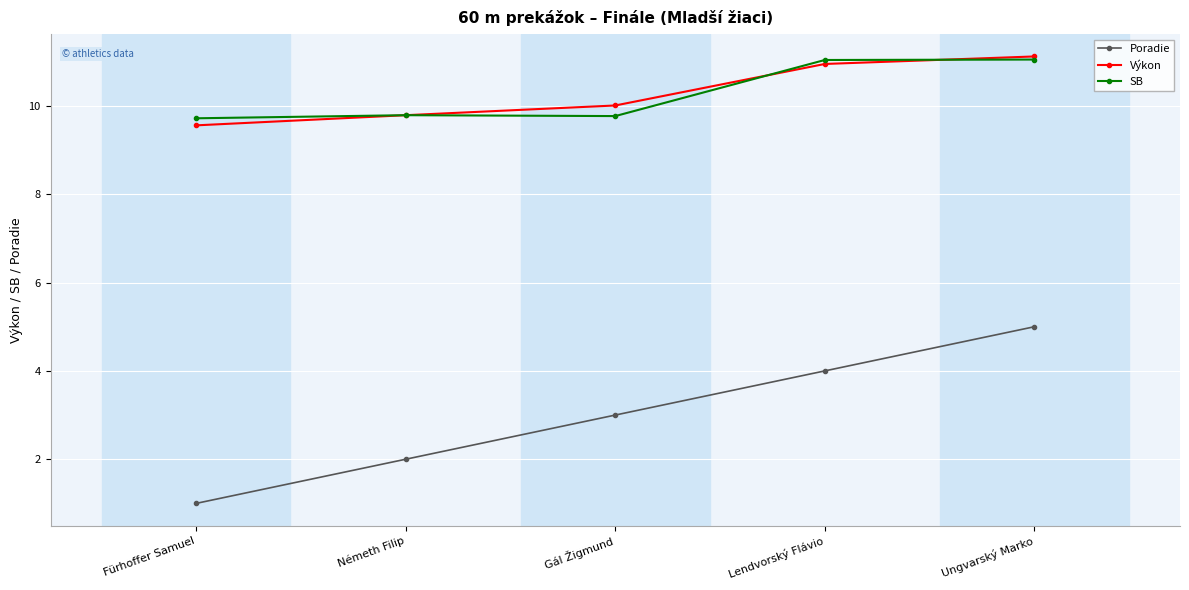

At which category is the sum across all series the highest?

Ungvarský Marko